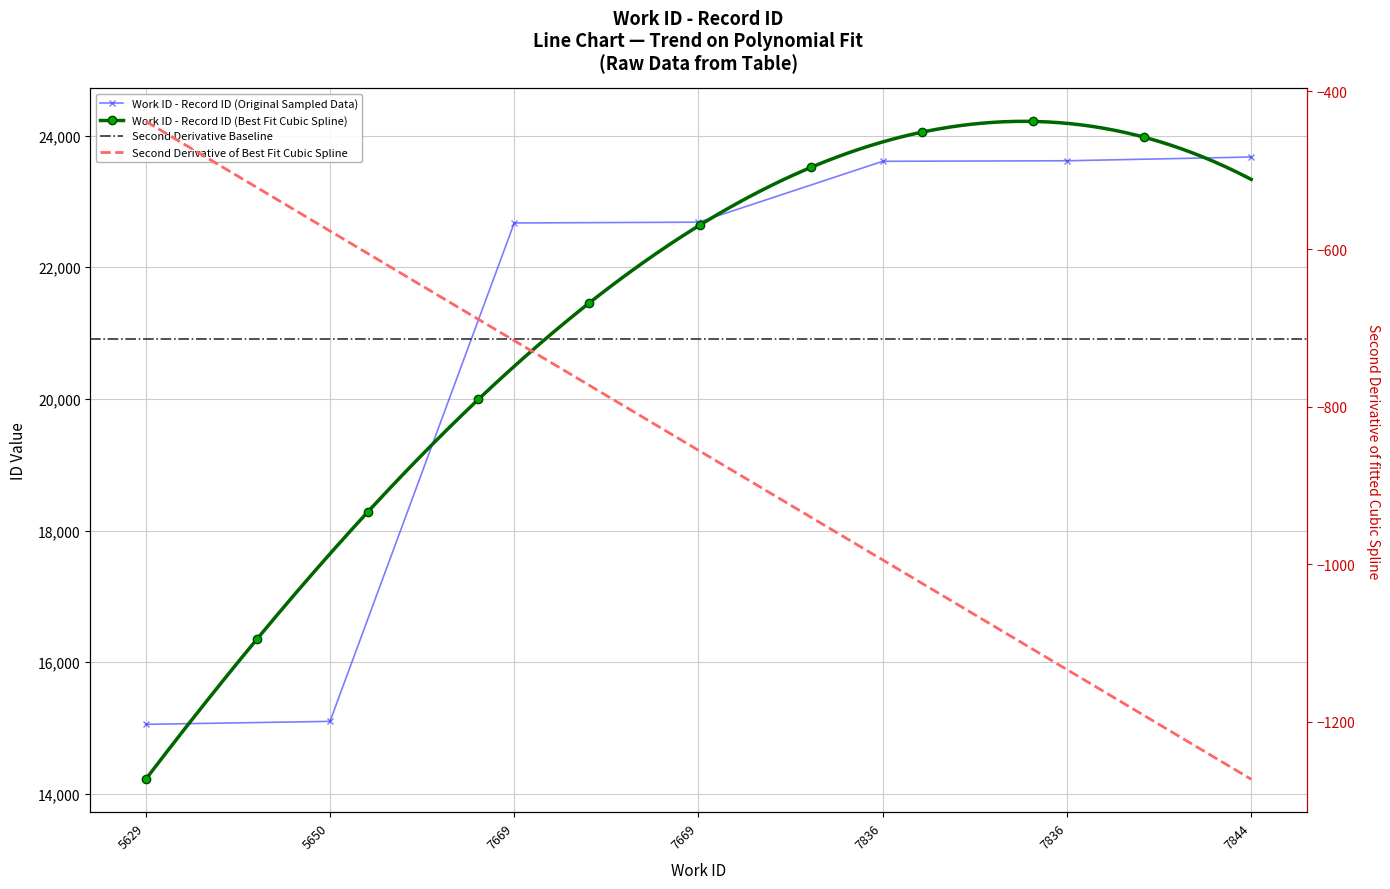

The chart shows a value of 36821 at 7669. True or false?

False